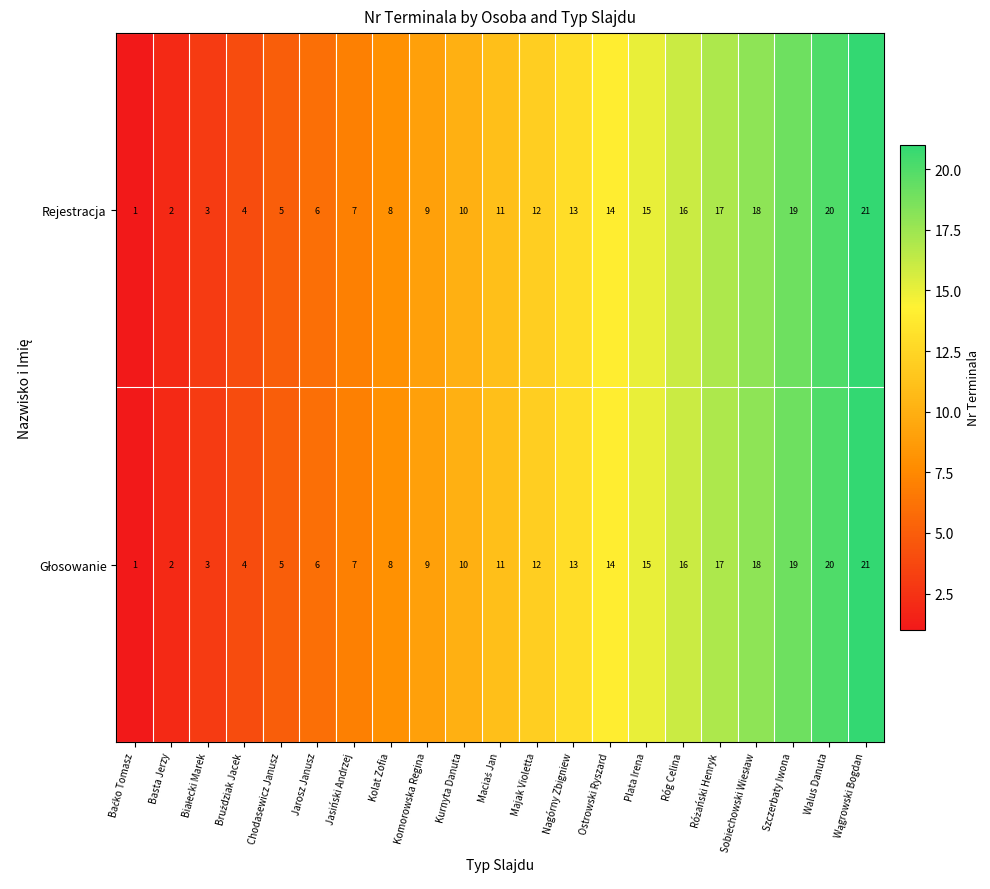

What is the maximum value shown in the chart?

21